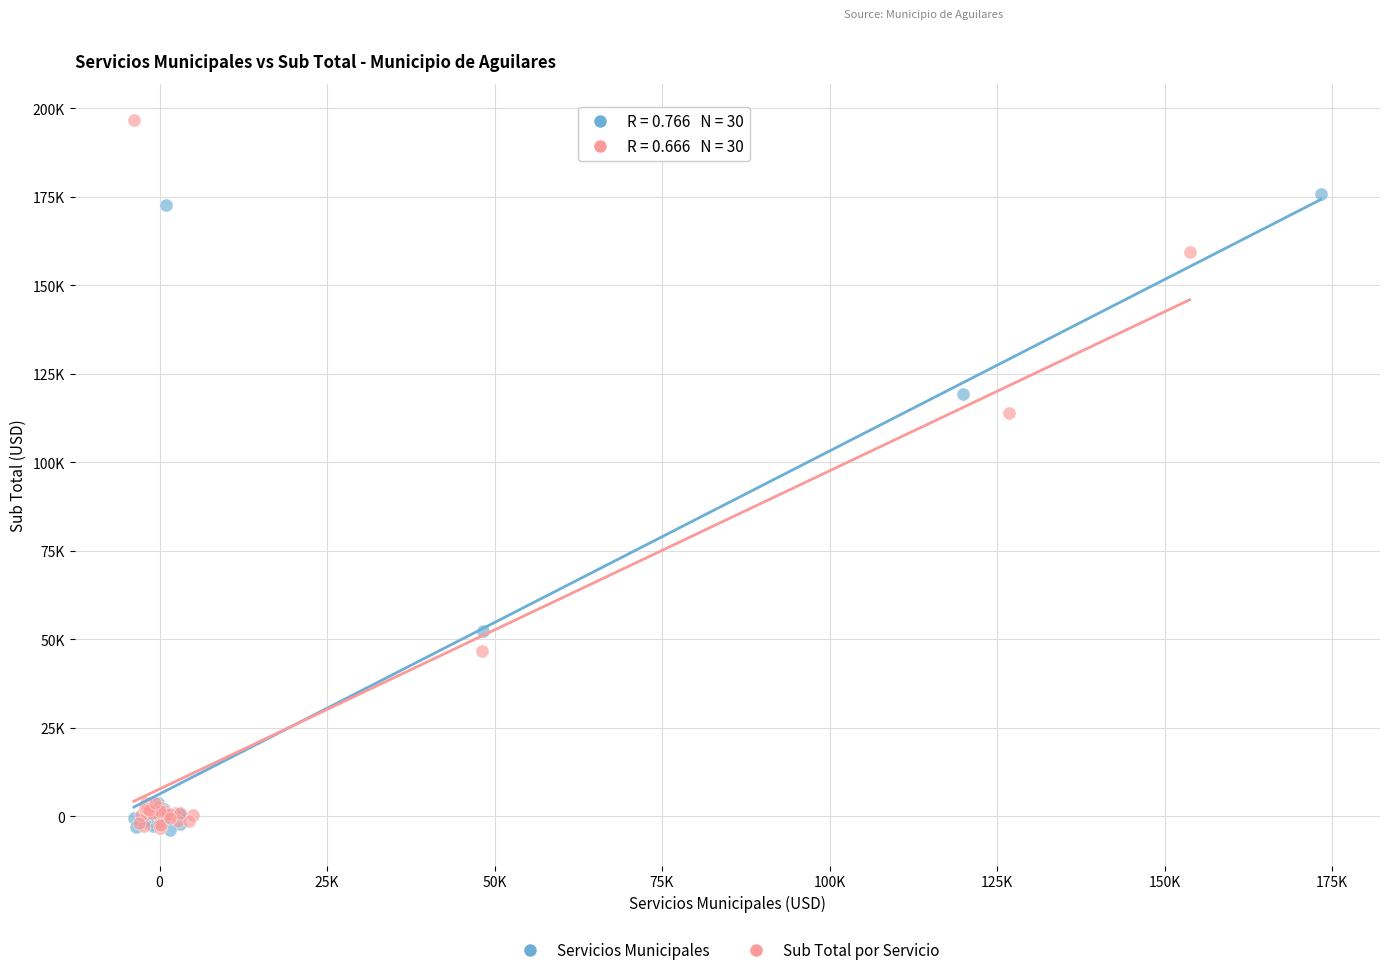

What are all the series names shown in the legend?

Servicios Municipales, Sub Total por Servicio